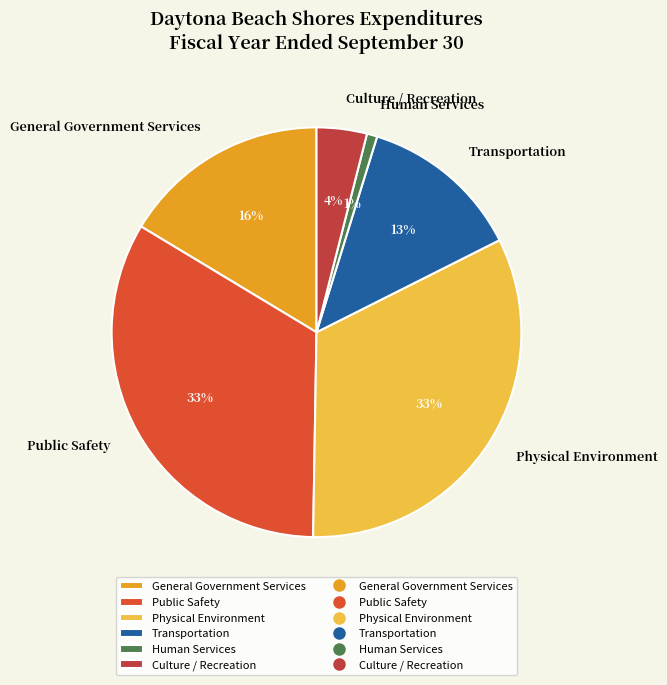

To the nearest percent, what percentage of the pie is Public Safety?

33%